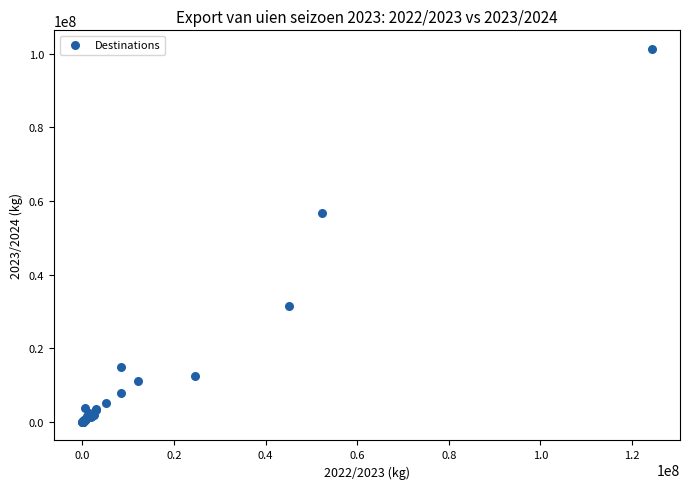

What Y value in the scatter plot is closest to 50651125?

56819550